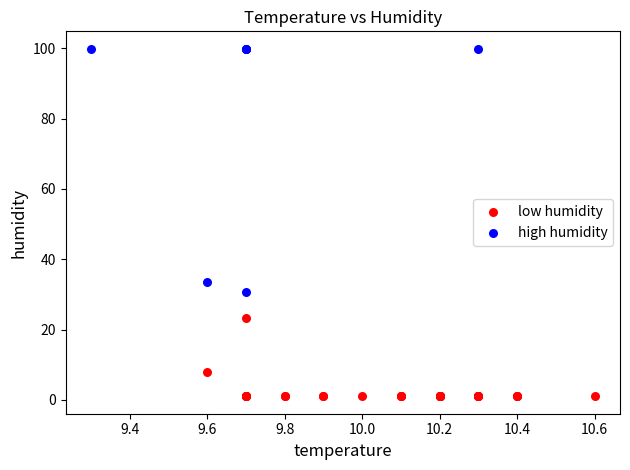

Which series reaches the minimum Y coordinate?

low humidity